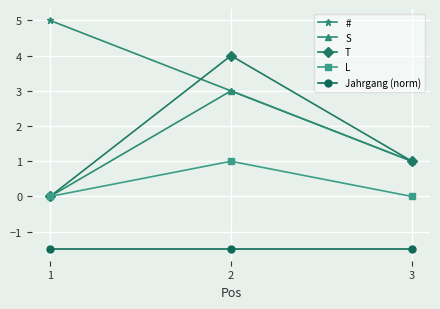

What is the value of the Jahrgang (norm) point at the 1st from the left?

-1.5